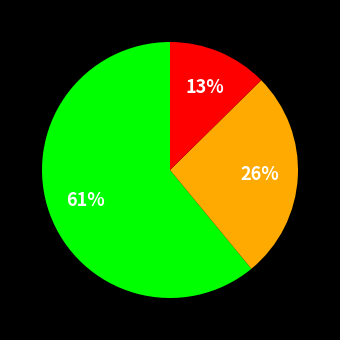

Is there any slice that represents more than half of the pie?

Yes